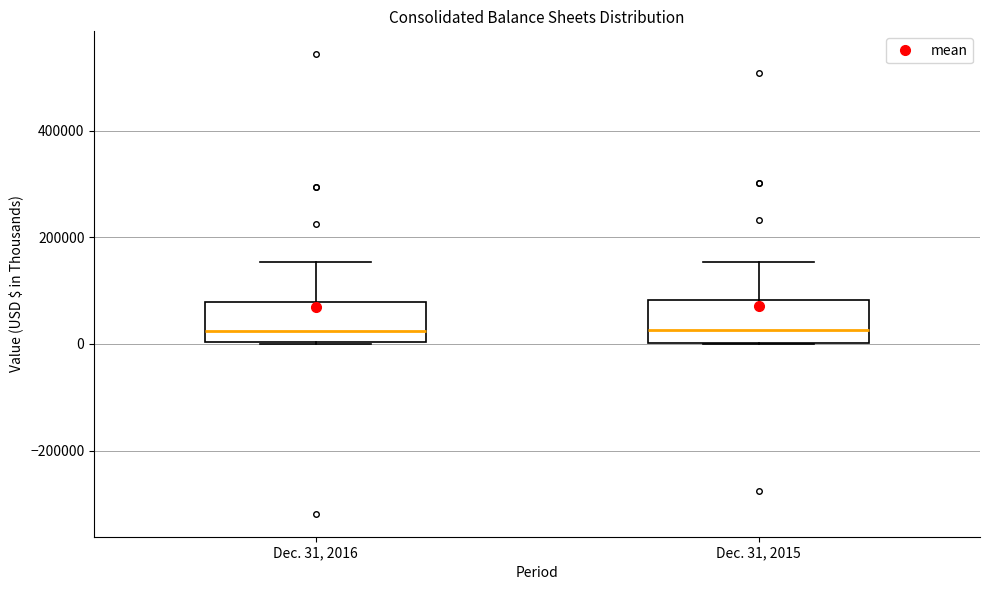

Where is the upper edge of the box for Dec. 31, 2015 on the y-axis? The values are not printed on the chart, so give them approximately, as read against the axis.

80000